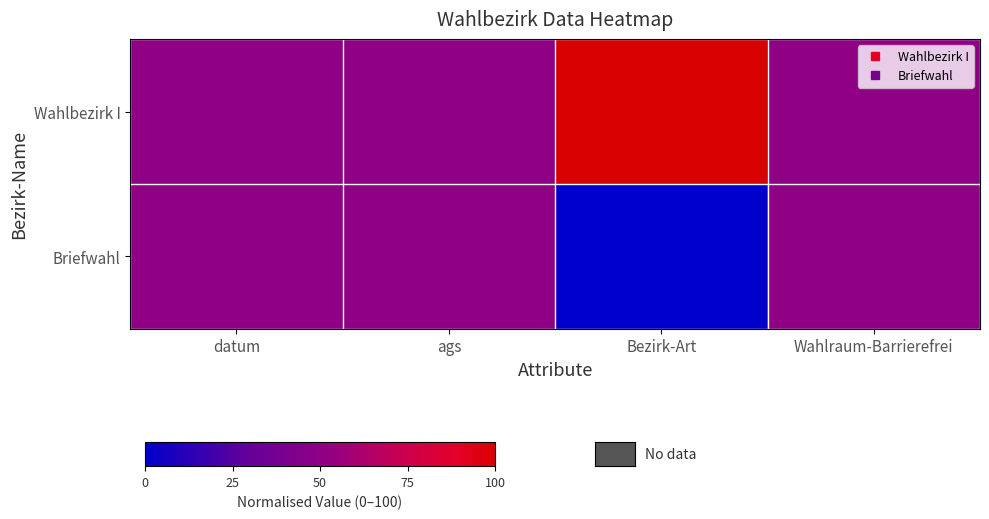

Reading left to right, what are all the values shown in this chart?

Wahlbezirk I: datum=50	ags=50	Bezirk-Art=100	Wahlraum-Barrierefrei=50
Briefwahl: datum=50	ags=50	Bezirk-Art=0	Wahlraum-Barrierefrei=50